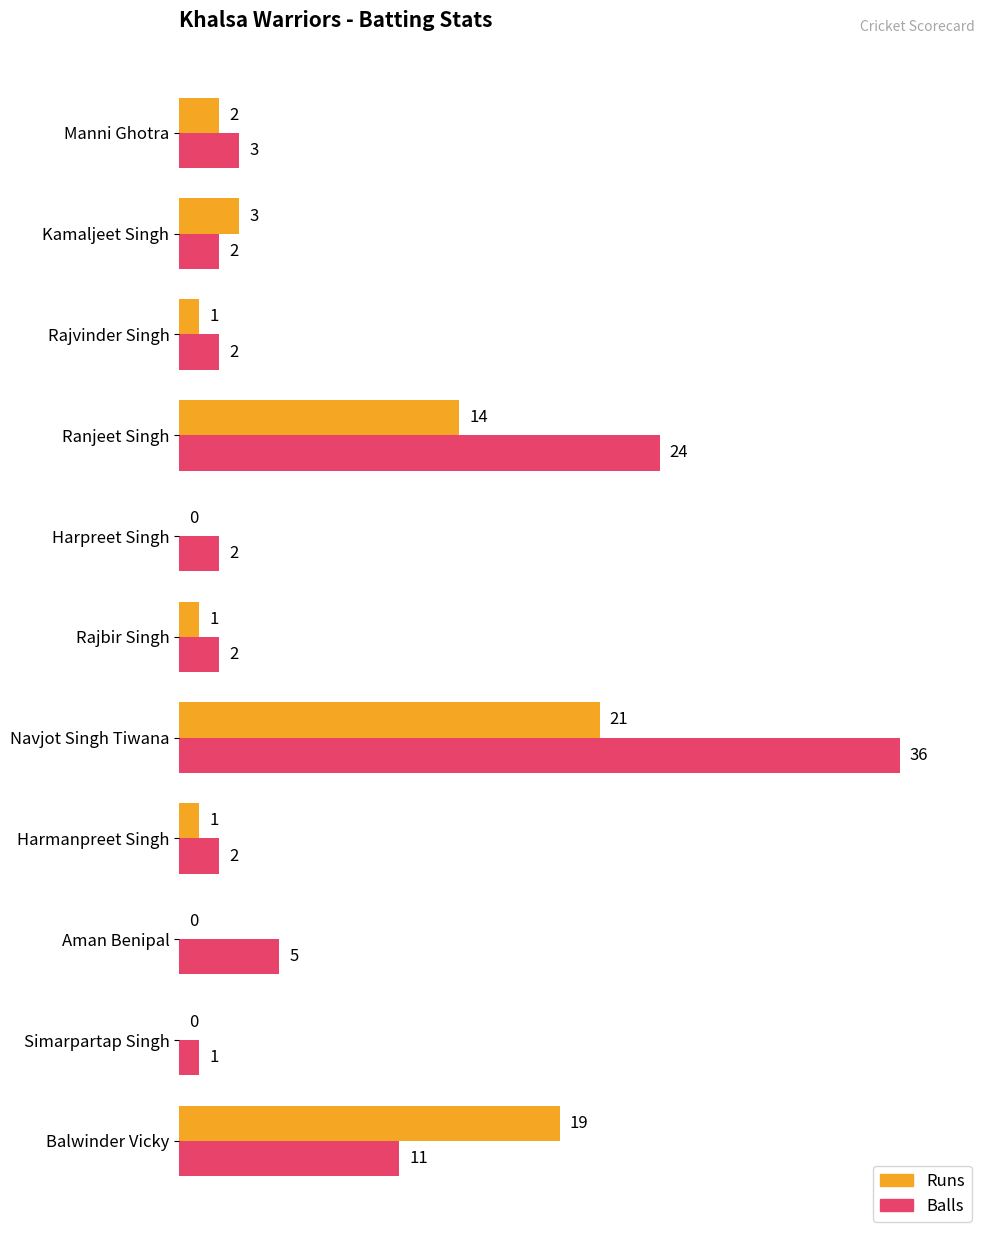

What is the maximum value for Runs?

21